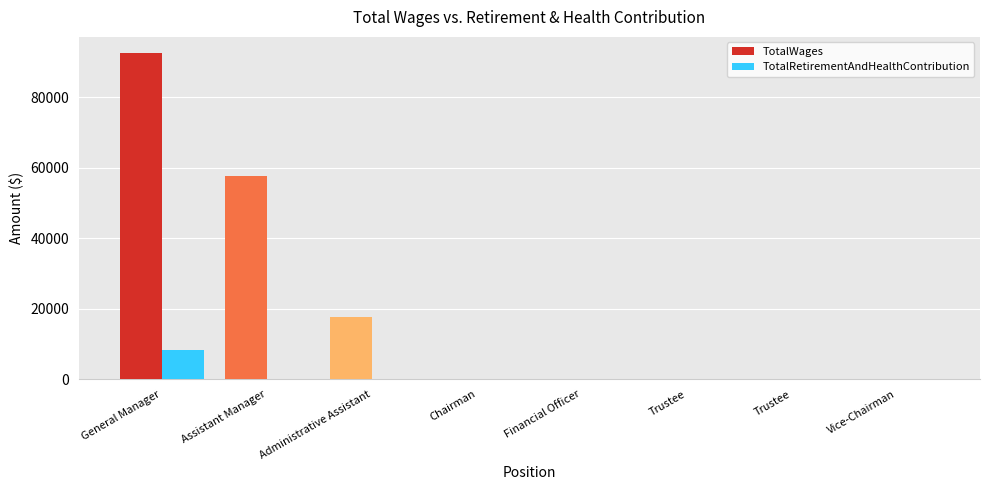

How many data points does each series have?

8